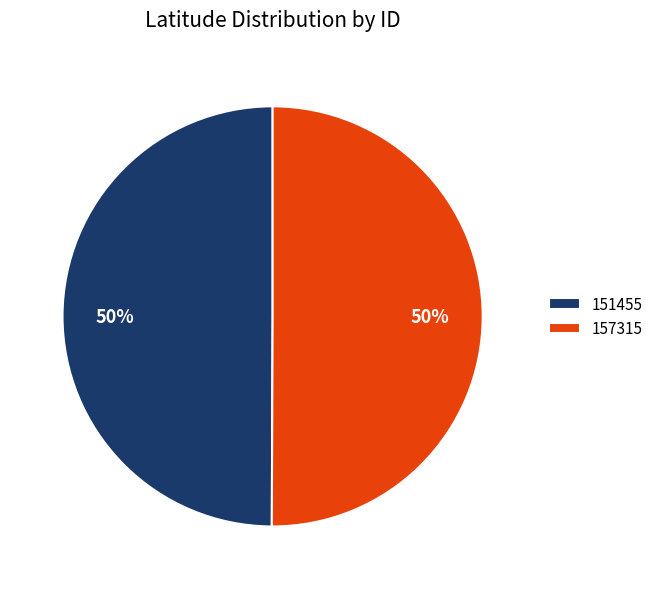

How many segments does this pie chart have?

2